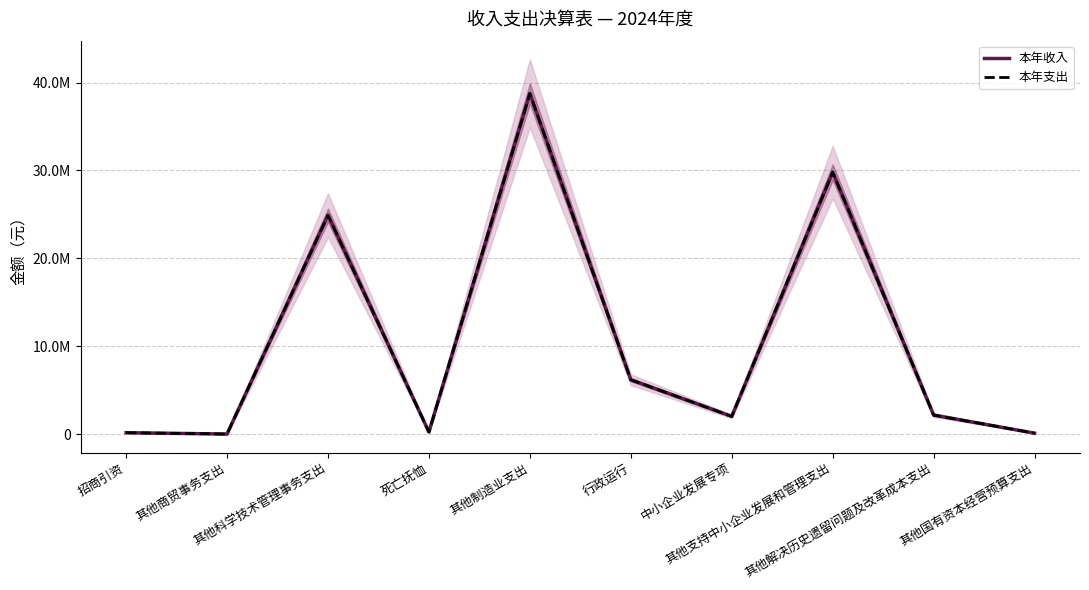

What is the average value of the 本年收入 series?

10430472.6